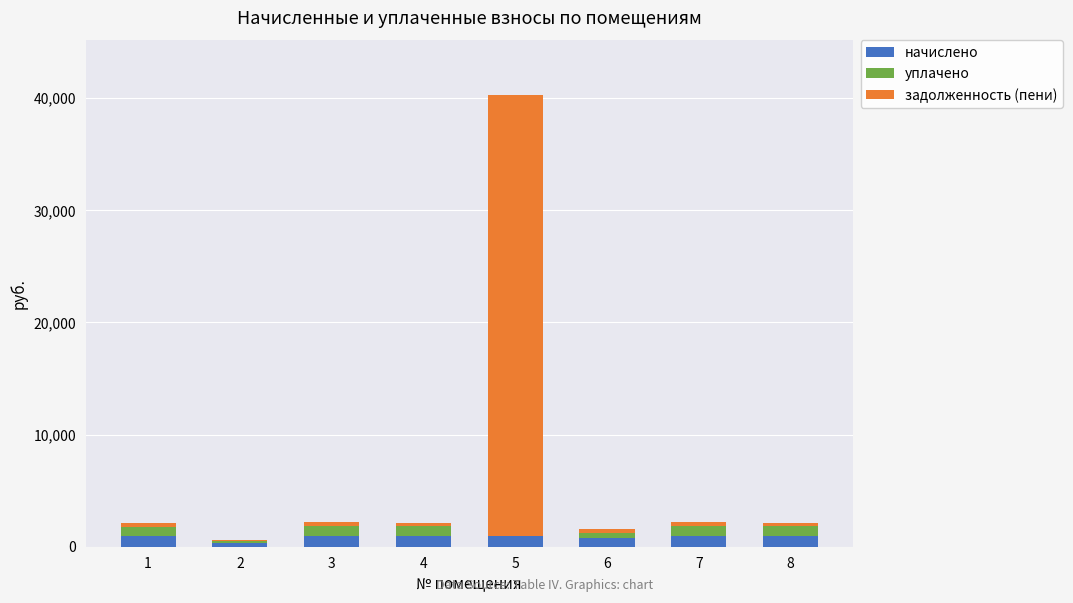

At which category is the sum across all series the highest?

5